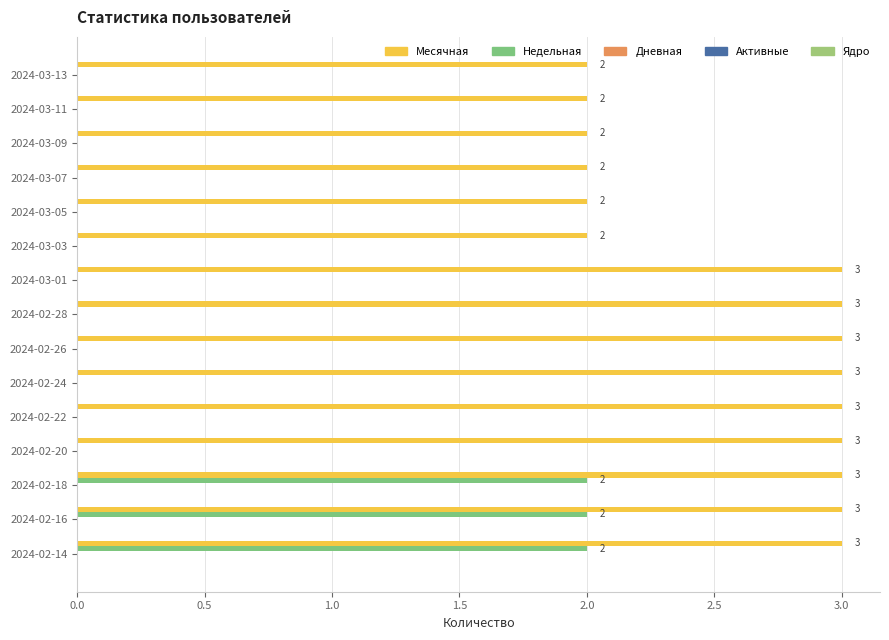

How many categories are shown in the chart?

15